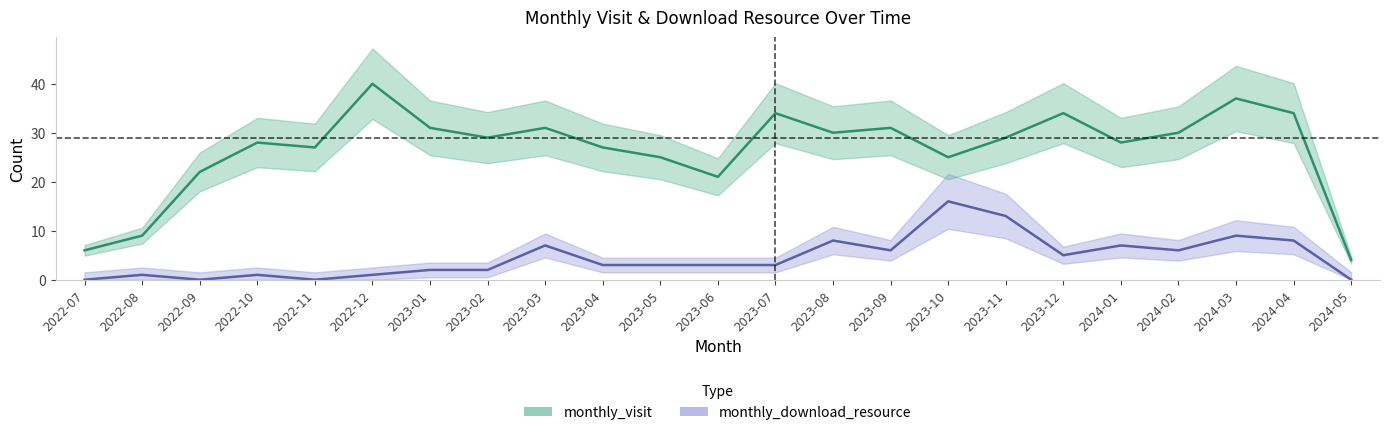

Read the monthly_visit value at 2023-07, to the nearest 5.

35